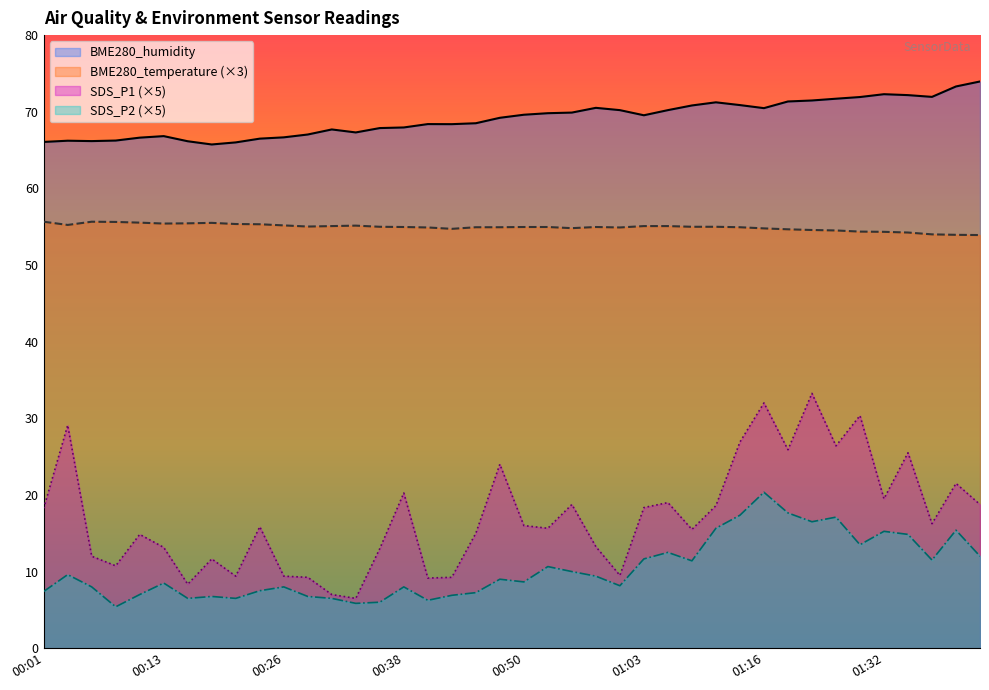

Reading left to right, list all the values displayed in this chart.

BME280_temperature: 55.7	55.2	55.7	55.6	55.5	55.4	55.4	55.5	55.3	55.3	55.2	55.0	55.1	55.1	55.0	55.0	54.9	54.7	54.9	54.9	55.0	55.0	54.8	55.0	54.9	55.1	55.1	55.0	55.0	54.9	54.8	54.7	54.6	54.5	54.4	54.3	54.2	54.0	53.9	53.9
BME280_humidity: 66.1	66.2	66.2	66.2	66.6	66.8	66.2	65.7	66.0	66.5	66.7	67.0	67.7	67.3	67.9	68.0	68.4	68.4	68.5	69.2	69.6	69.8	69.9	70.5	70.2	69.5	70.2	70.8	71.2	70.9	70.5	71.3	71.5	71.7	71.9	72.3	72.2	71.9	73.3	74.0
SDS_P1: 18.2	29.1	12.0	10.8	14.9	13.1	8.3	11.7	9.4	15.8	9.4	9.2	7.0	6.5	13.0	20.2	9.2	9.2	15.0	24.0	16.0	15.6	18.8	13.2	9.5	18.4	19.0	15.5	18.6	26.9	32.0	25.9	33.2	26.4	30.4	19.5	25.5	16.2	21.5	18.8
SDS_P2: 7.4	9.6	8.0	5.4	7.0	8.5	6.5	6.8	6.5	7.5	8.0	6.8	6.5	5.8	6.0	8.0	6.2	6.9	7.2	9.0	8.7	10.6	10.0	9.4	8.1	11.7	12.5	11.4	15.6	17.4	20.4	17.6	16.5	17.1	13.5	15.2	14.9	11.5	15.4	12.0